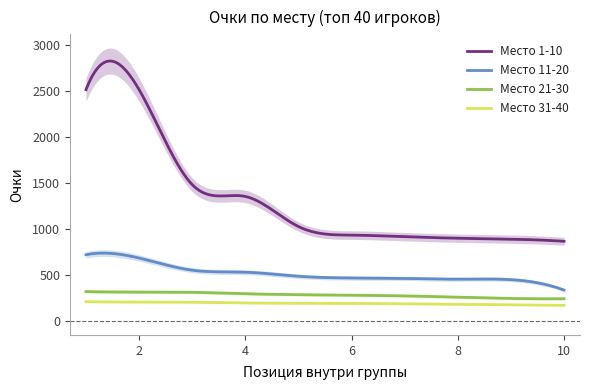

What is the difference between the Место 21-30 values at 1 and 2?

5